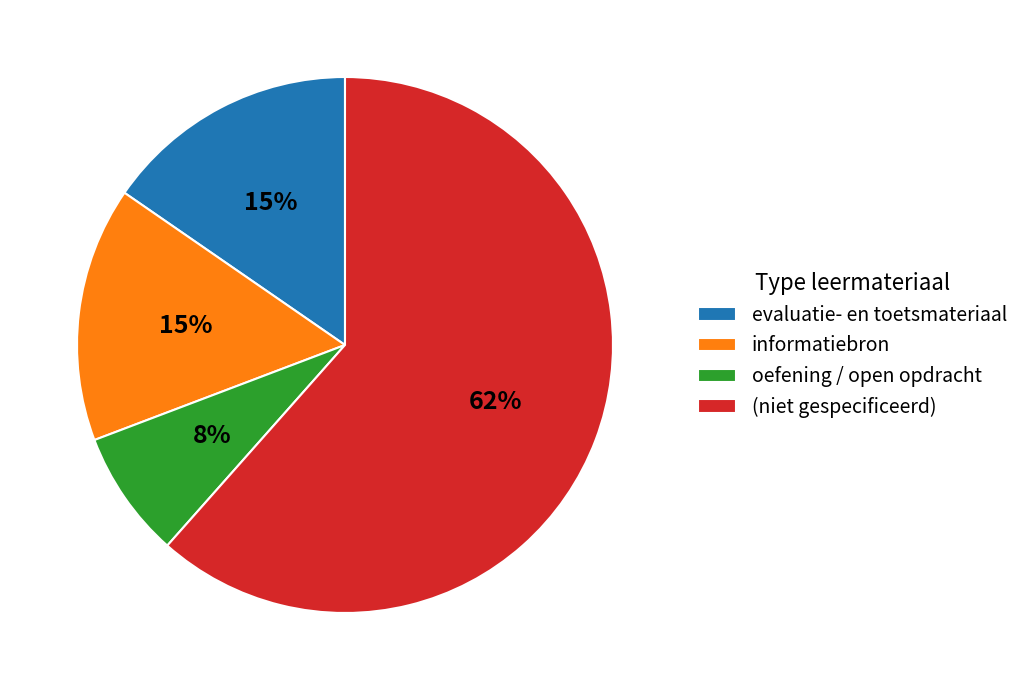

Count the number of slices in the pie.

4